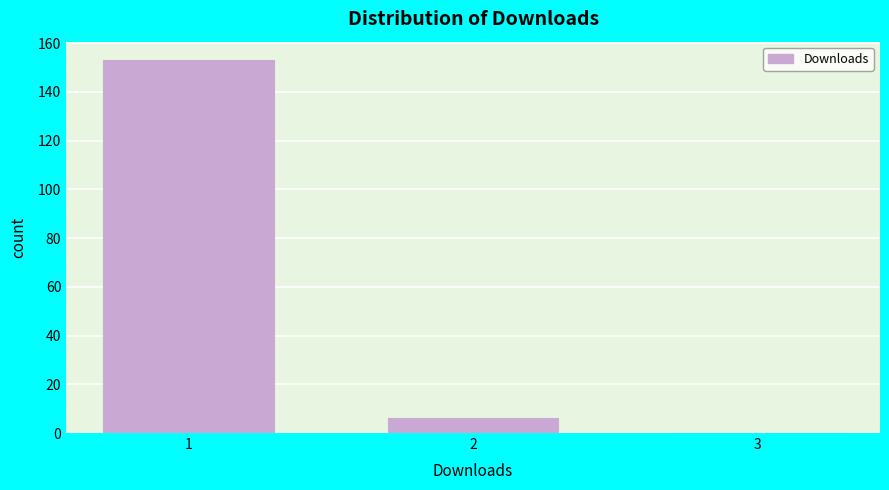

Reading left to right, list all the values displayed in this chart.

1=153	2=6	3=0